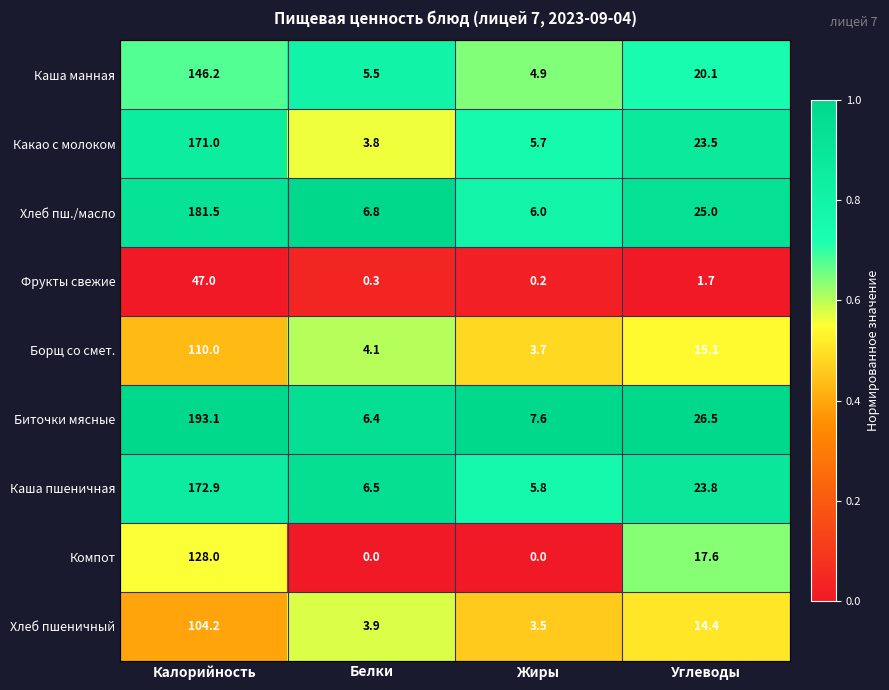

What is the sum of the Компот values at Углеводы and Жиры?

17.6